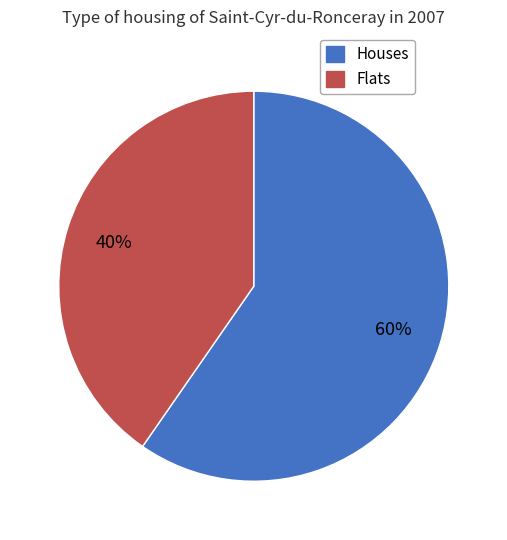

Does any single category account for the majority?

Yes